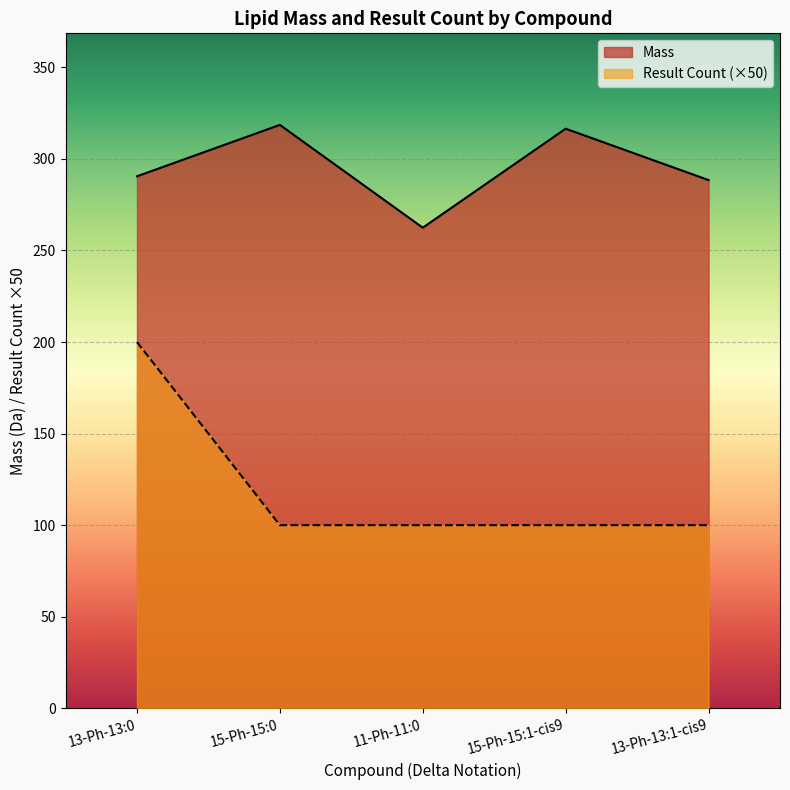

How many lines are shown in the chart?

2